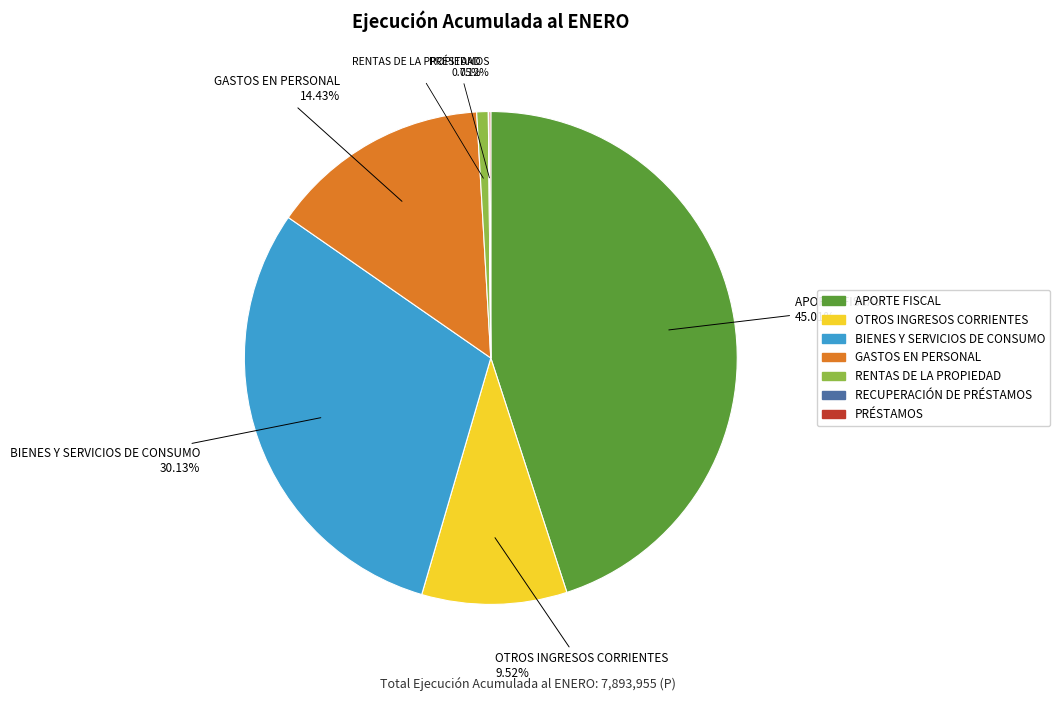

Is APORTE FISCAL the majority of the pie?

No